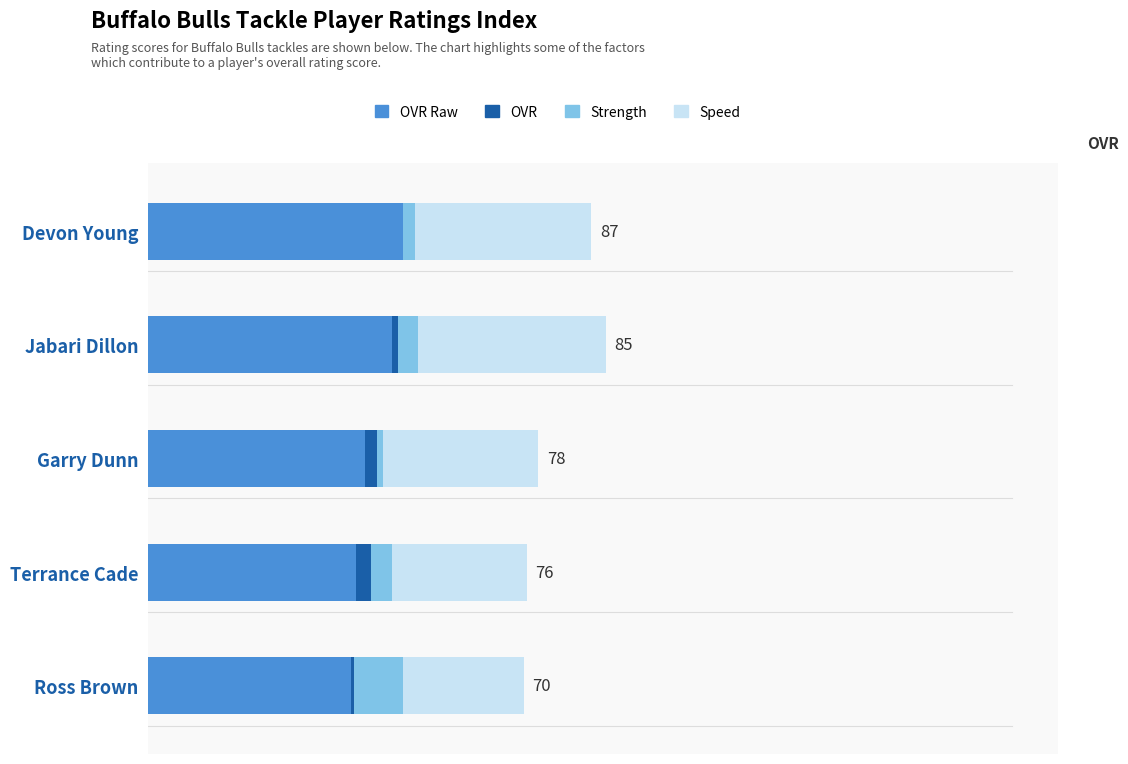

Reading left to right, what are all the values shown in this chart?

OVR Raw: 87	83	74	71	69
OVR: 0	2	4	5	1
Strength: 4	7	2	7	17
Speed: 60	64	53	46	41